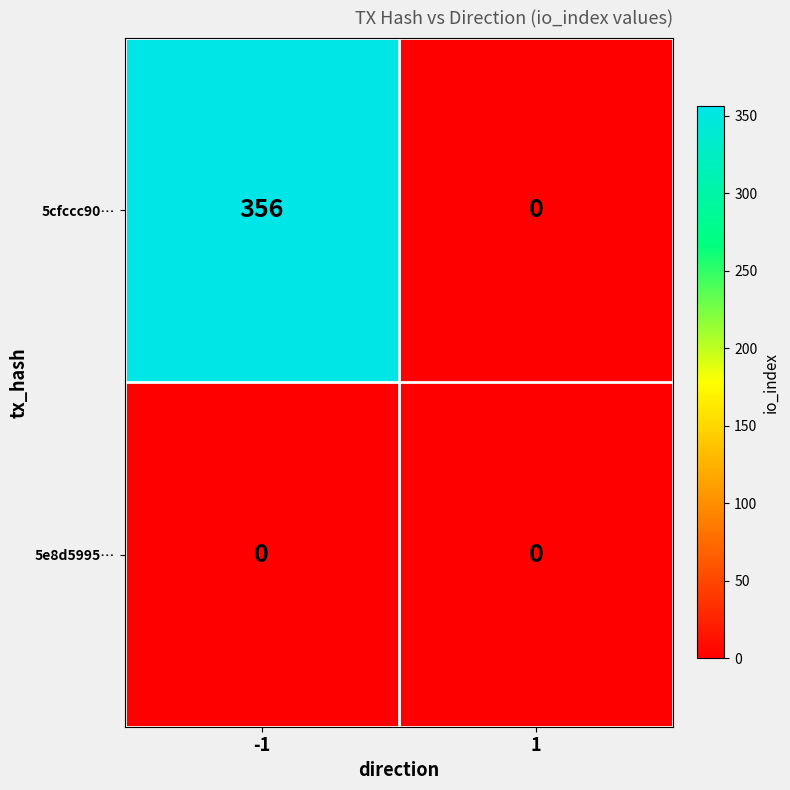

What is the total value across all series at -1?

356